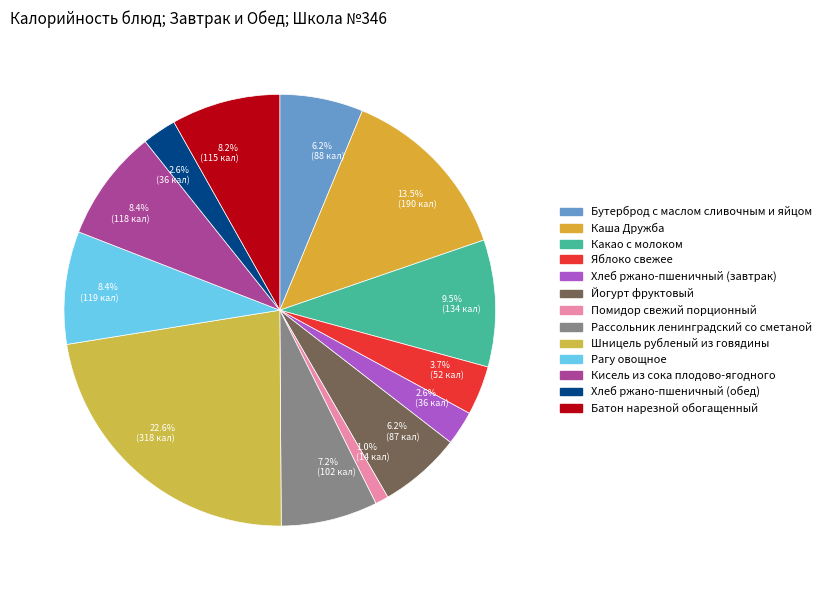

To the nearest percent, what is the combined percentage of Рассольник ленинградский со сметаной and Рагу овощное?

16%